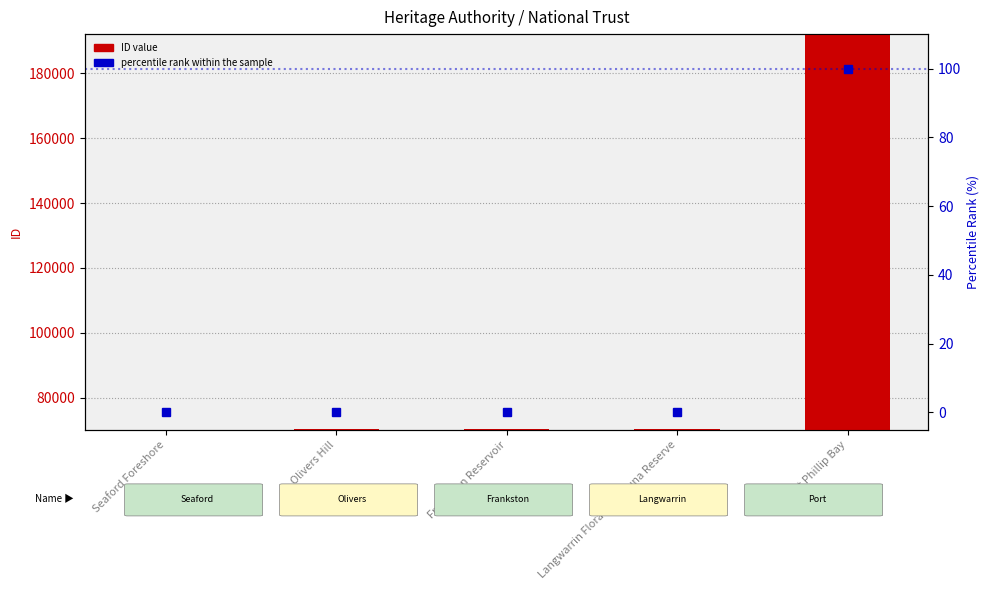

Is the value of ID value at Port Phillip Bay greater than the value of percentile rank at Port Phillip Bay?

Yes